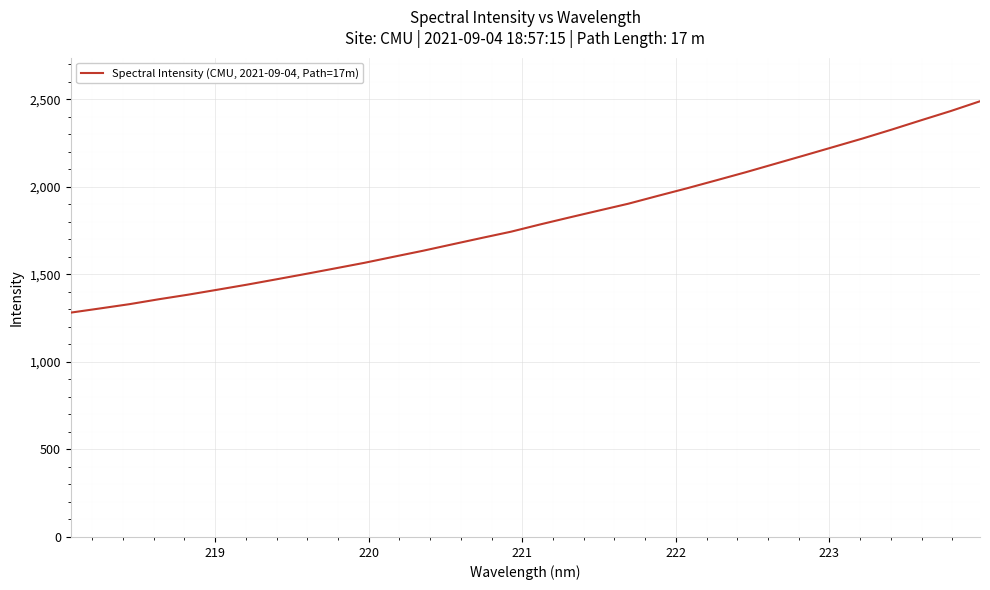

What is the minimum value shown in the chart?

1281.5